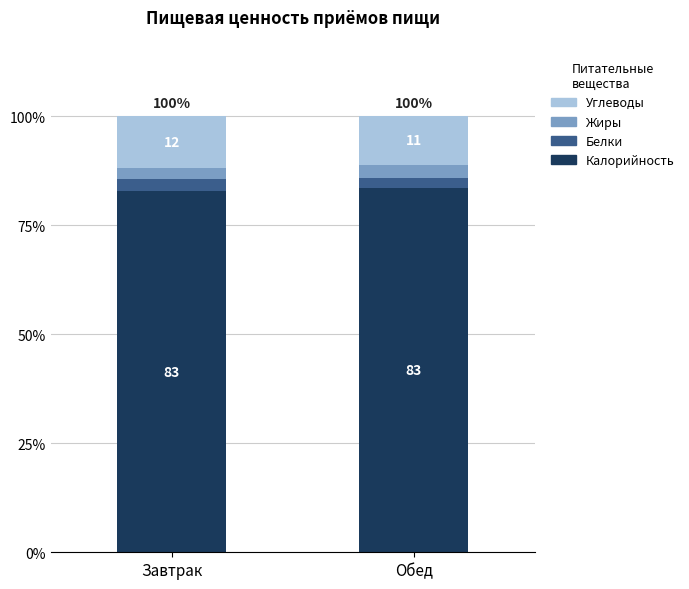

The Углеводы series shows 11.8 at Завтрак. True or false?

True